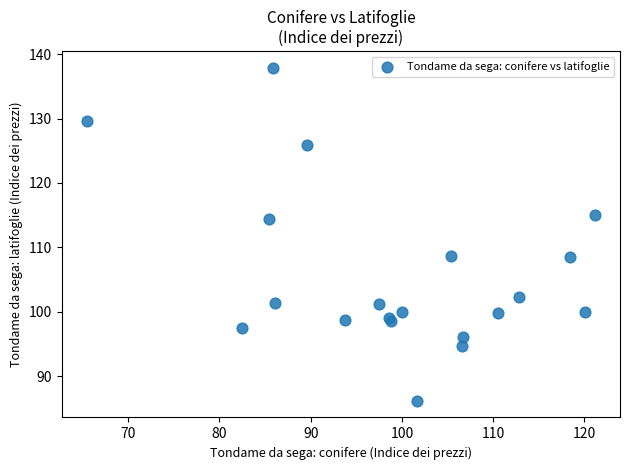

What Y value in the scatter plot is closest to 112?

114.4